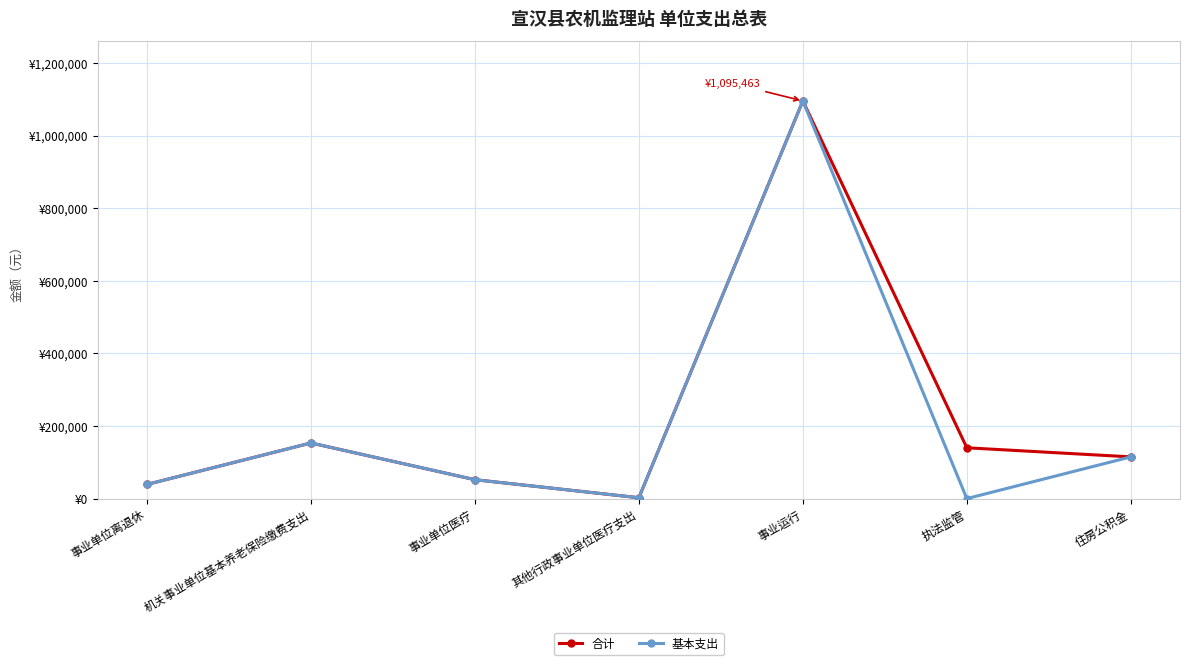

List the series in order of their peak value, highest first.

合计, 基本支出